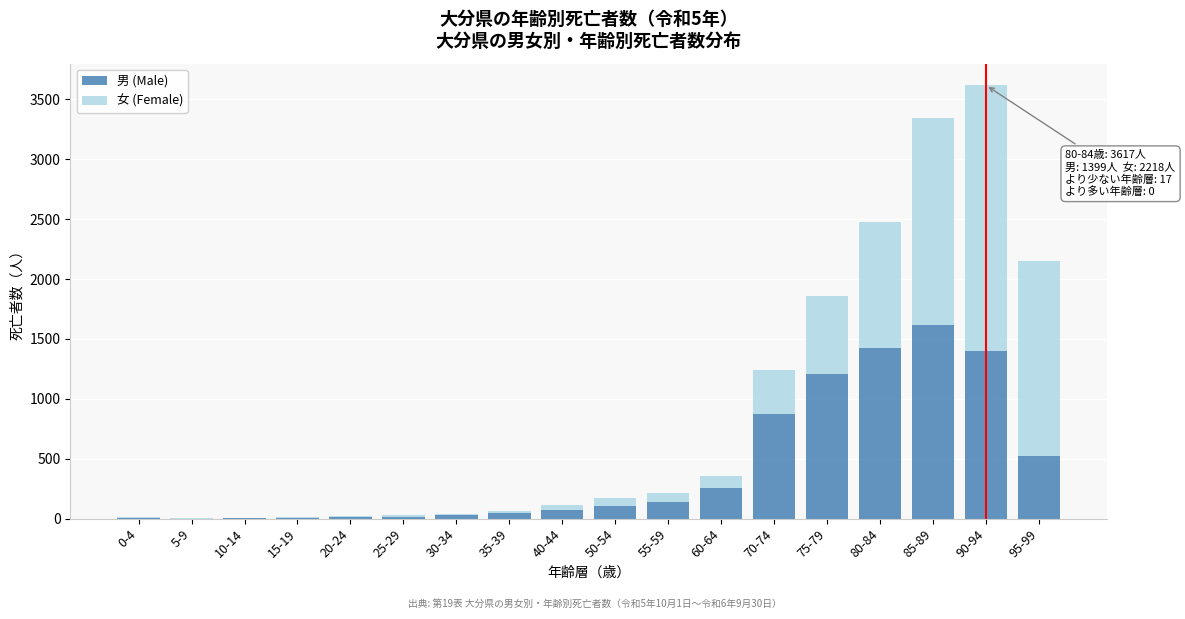

What is the sum of all 男 (Male) values?

7725